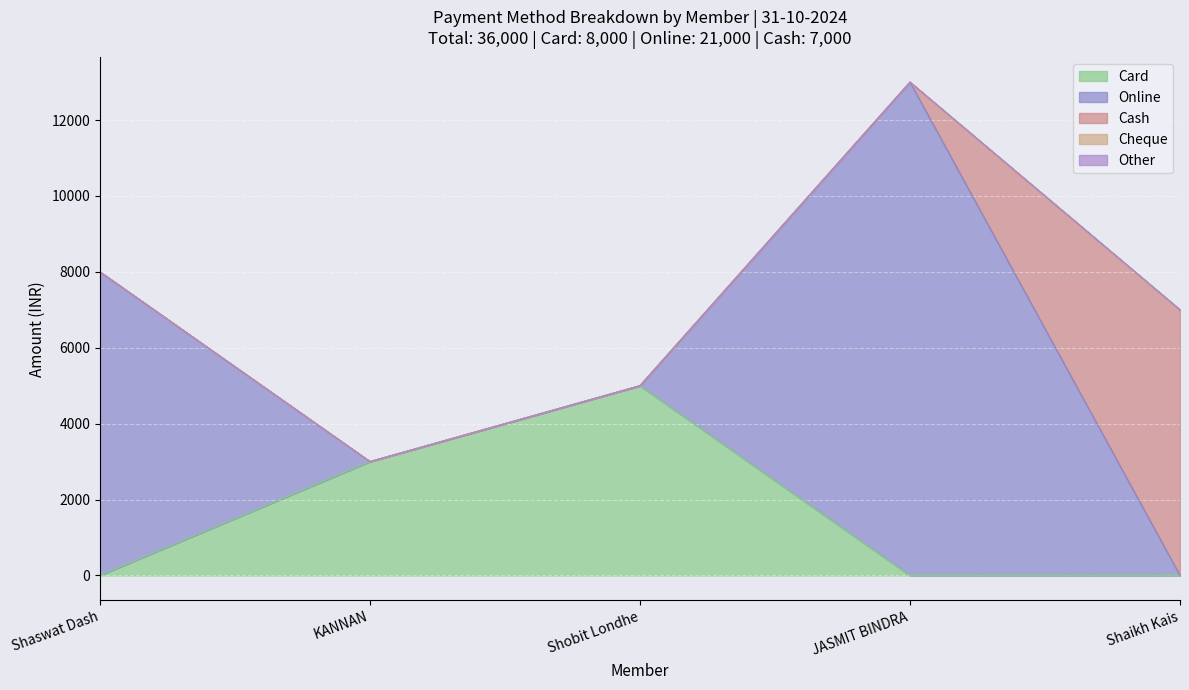

List the series in order of their peak value, lowest first.

Cheque, Other, Card, Cash, Online